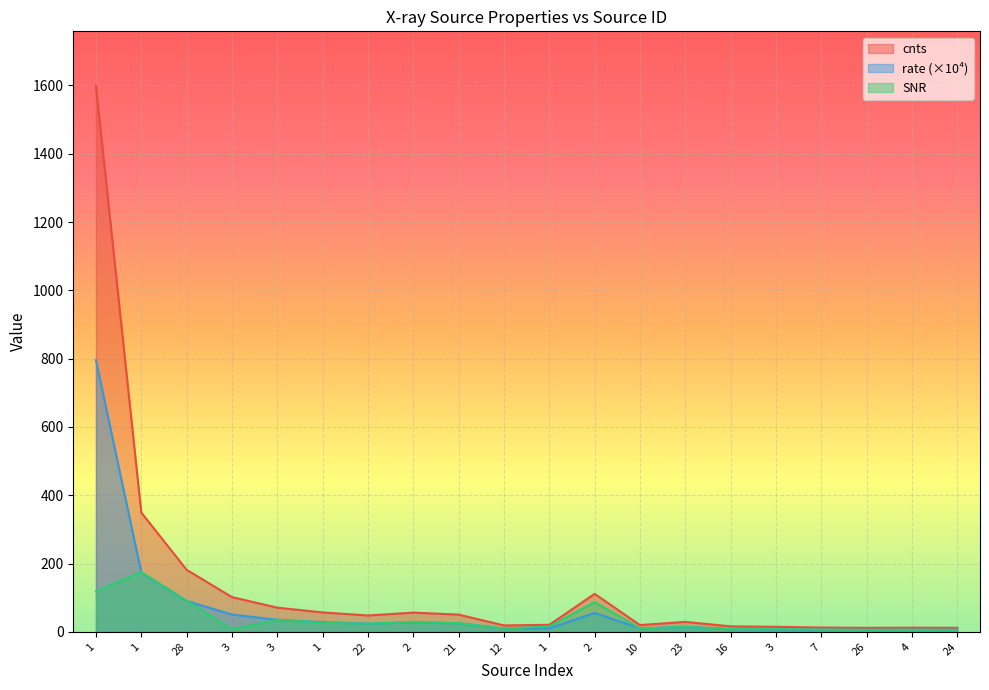

Where is the first local maximum for rate?

2